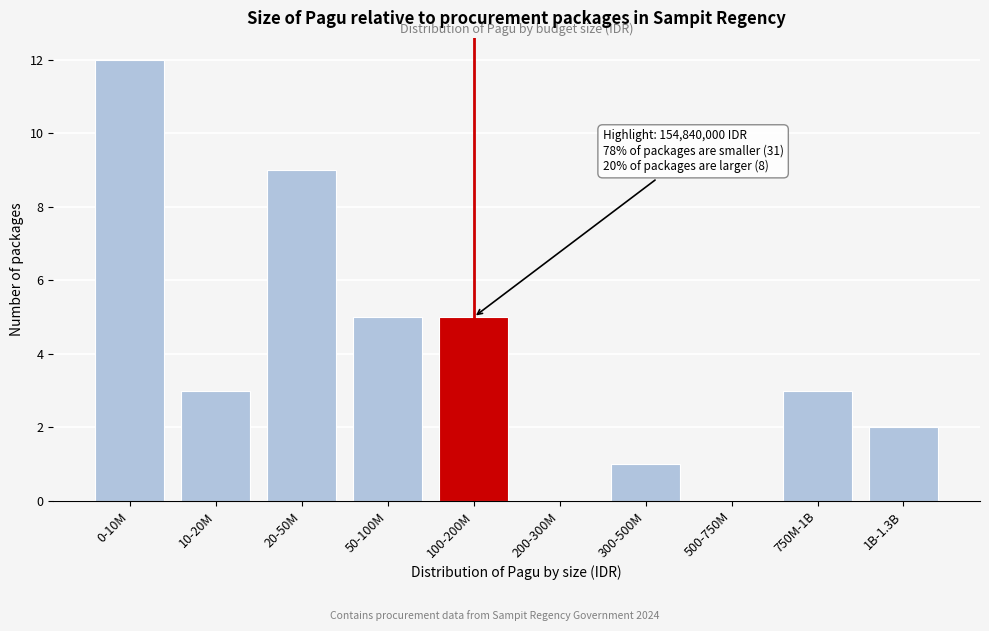

Reading left to right, transcribe all the data shown in this chart.

0-10M=12	10-20M=3	20-50M=9	50-100M=5	100-200M=5	200-300M=0	300-500M=1	500-750M=0	750M-1B=3	1B-1.3B=2